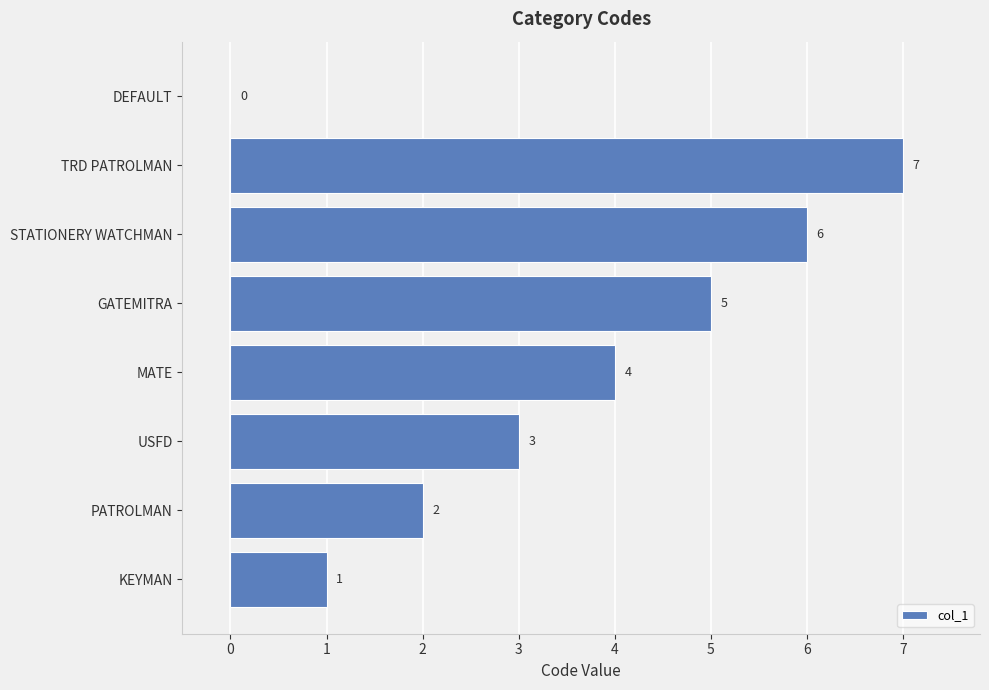

What is the greatest value displayed?

7